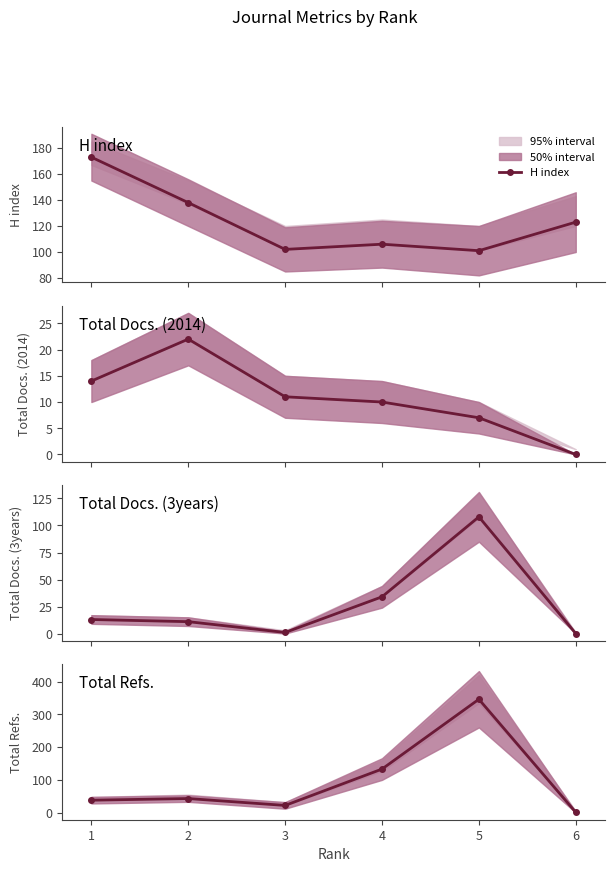

What is the value of the H index point at the 4th from the left?

106